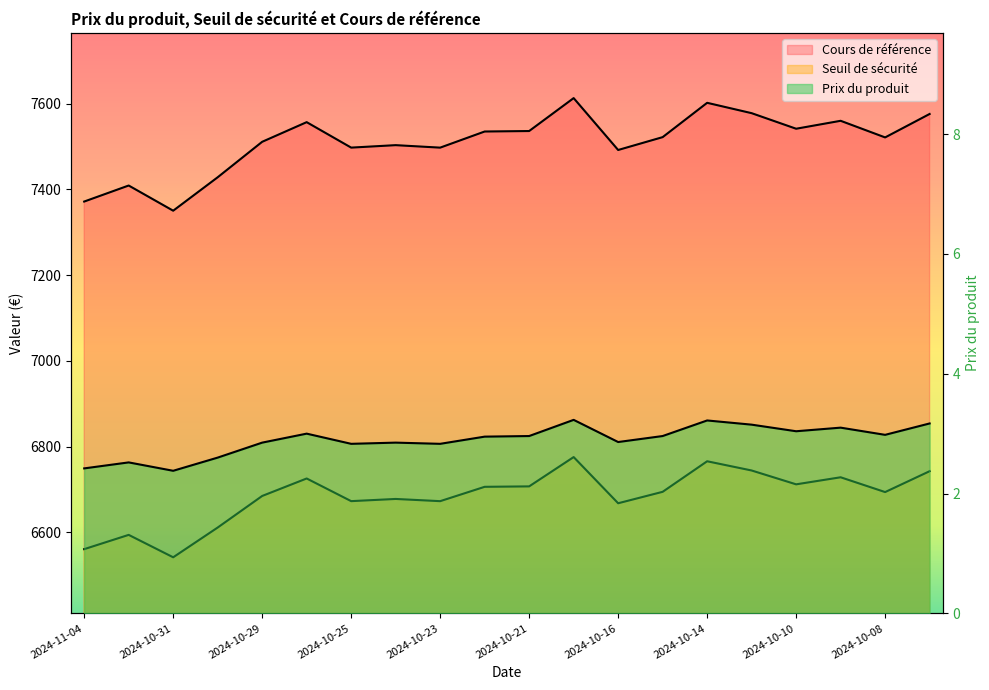

Reading left to right, extract all data points from this chart.

Prix du produit: 2.4	2.5	2.4	2.6	2.9	3.0	2.8	2.9	2.8	3.0	3.0	3.2	2.9	3.0	3.2	3.1	3.0	3.1	3.0	3.2
Seuil de sécurité: 6560.8	6594.1	6541.8	6611.2	6684.9	6725.7	6672.8	6677.9	6672.8	6706.2	6707.2	6775.6	6667.9	6694.6	6765.8	6744.3	6712.0	6728.5	6694.0	6742.7
Cours de référence: 7371.7	7409.1	7350.4	7428.4	7511.1	7556.9	7497.5	7503.3	7497.5	7535.1	7536.2	7613.1	7492.0	7522.0	7602.1	7577.9	7541.6	7560.1	7521.3	7576.0